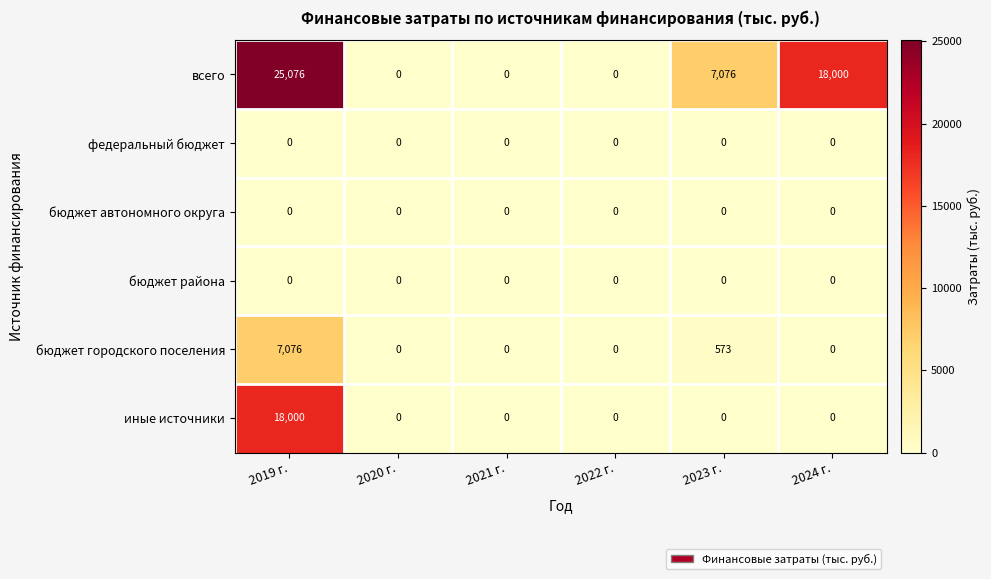

Which series has the largest total across all categories?

всего